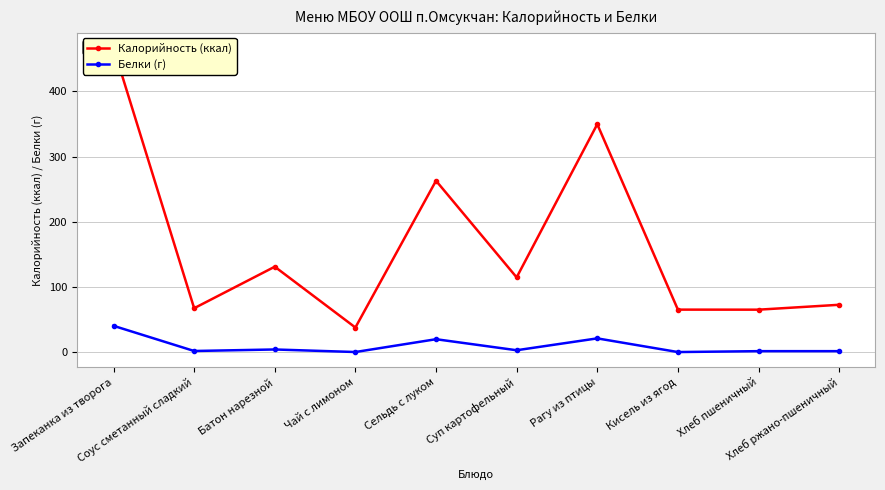

What are all the series names shown in the legend?

Калорийность (ккал), Белки (г)